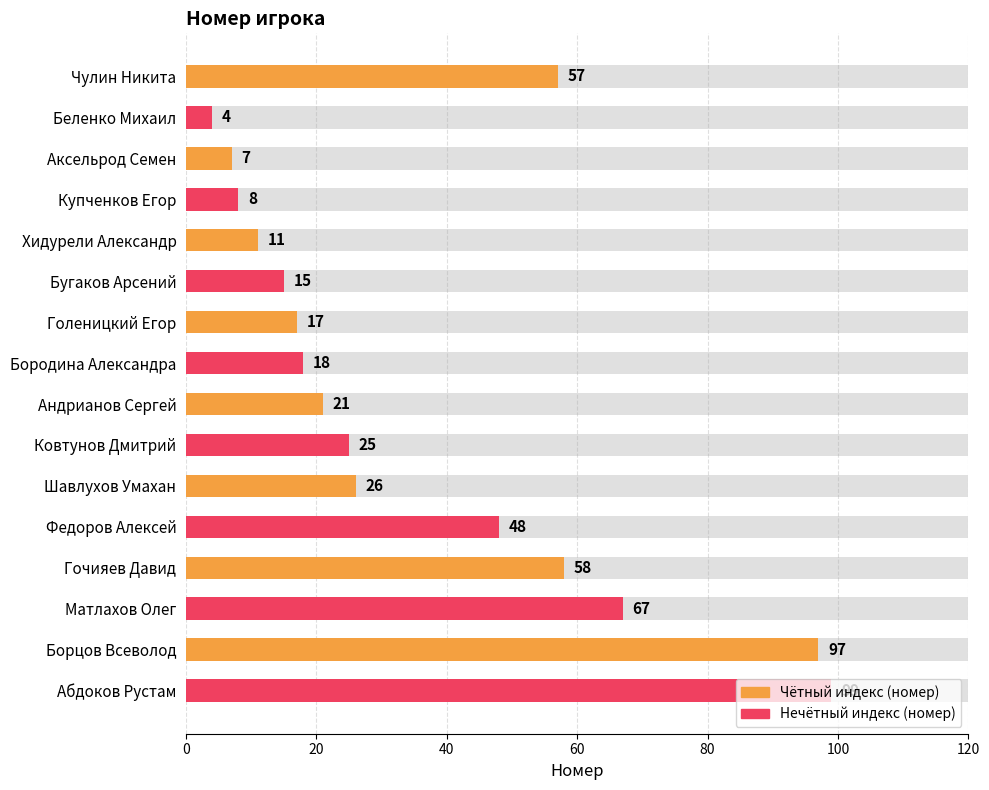

True or false: the data shows 18 at Хидурели Александр.

False